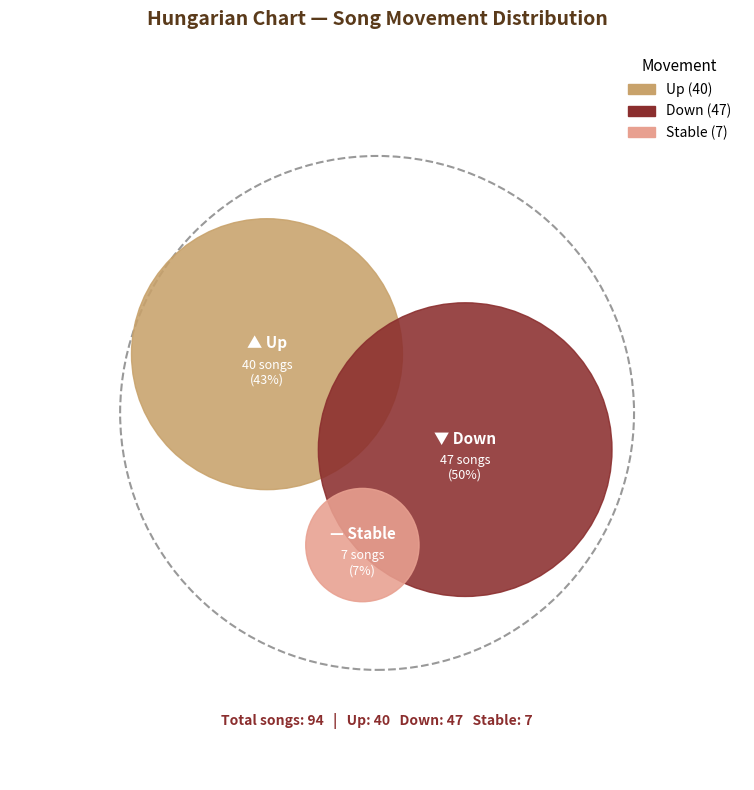

Is down the majority of the pie?

No